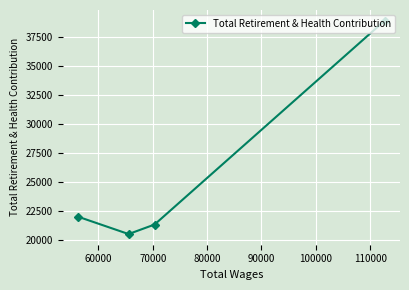

What is the average value?

25715